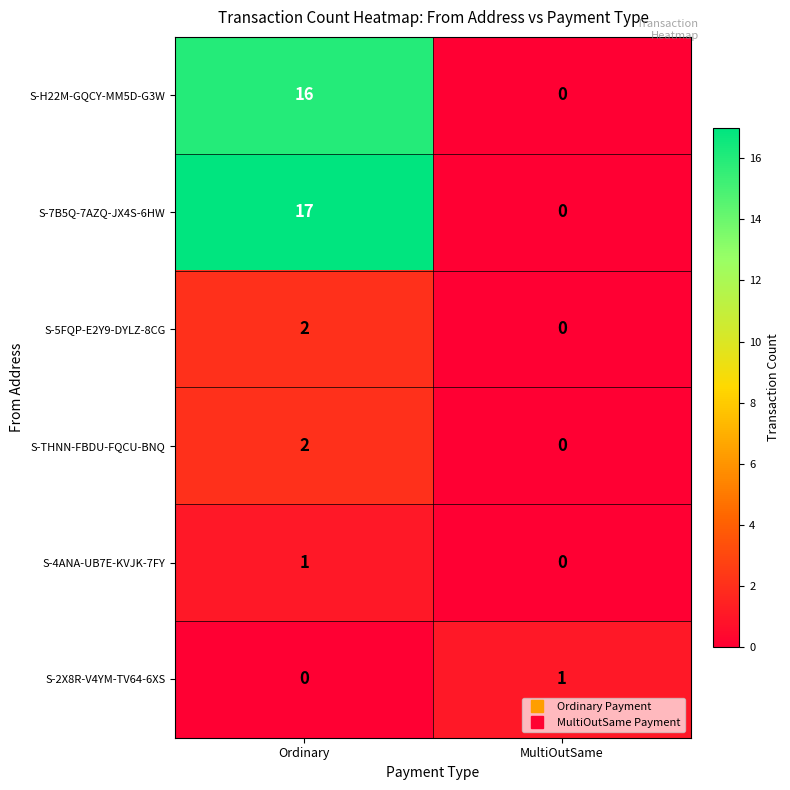

At which category is the sum across all series the highest?

Ordinary